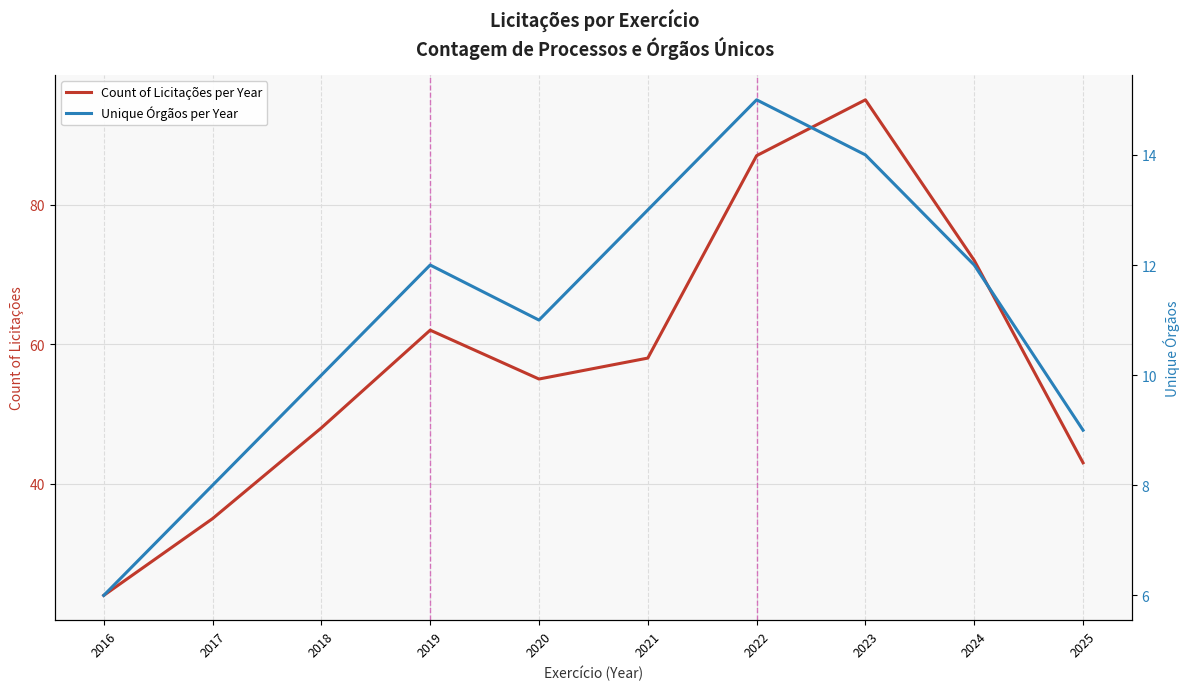

True or false: Unique Órgãos per Year and Count of Licitações per Year cross at least once.

False